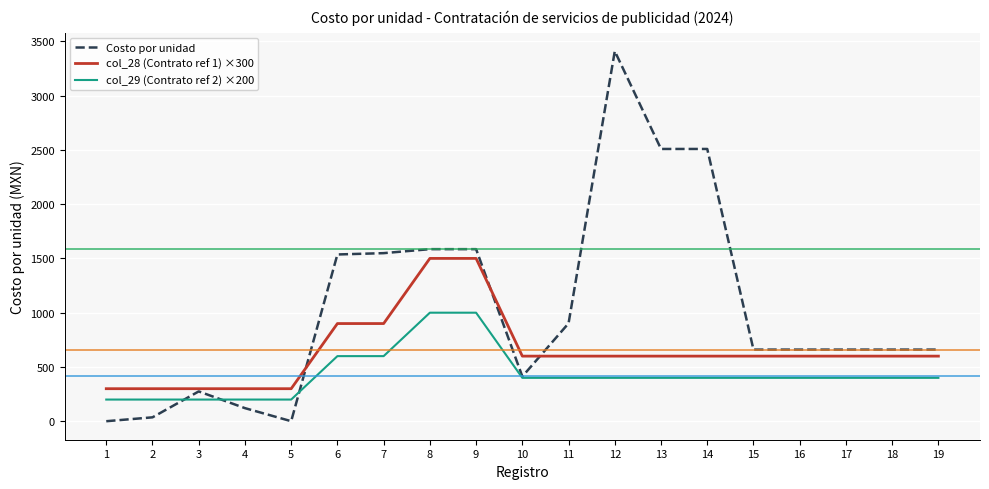

Which series changed the most between 7 and 19?

Costo por unidad